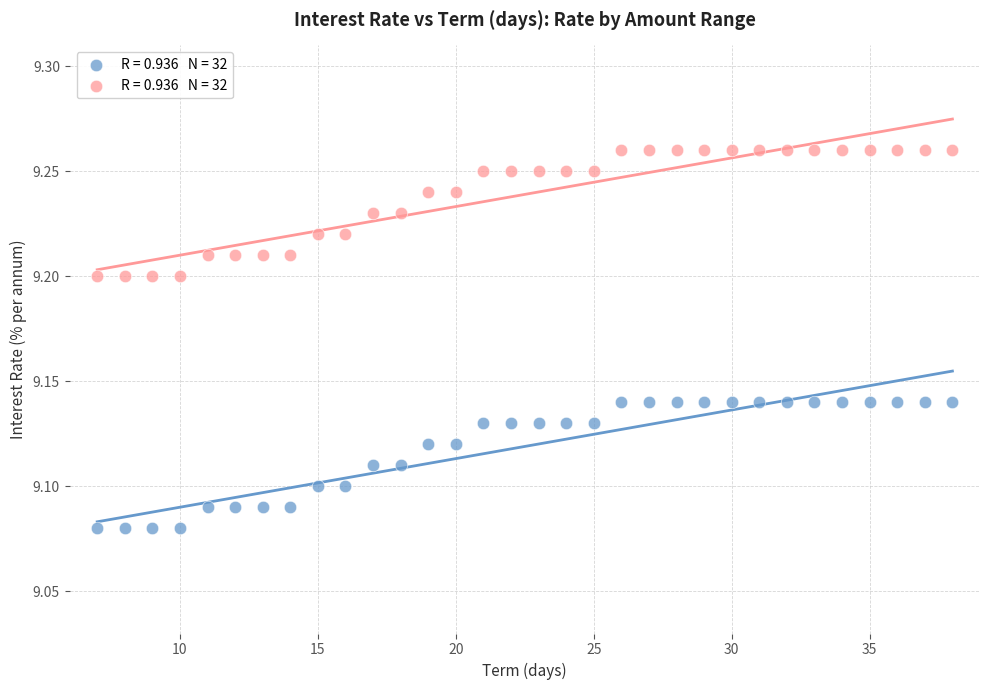

Across all data points, what is the range of X values (max minus min)?

31.0